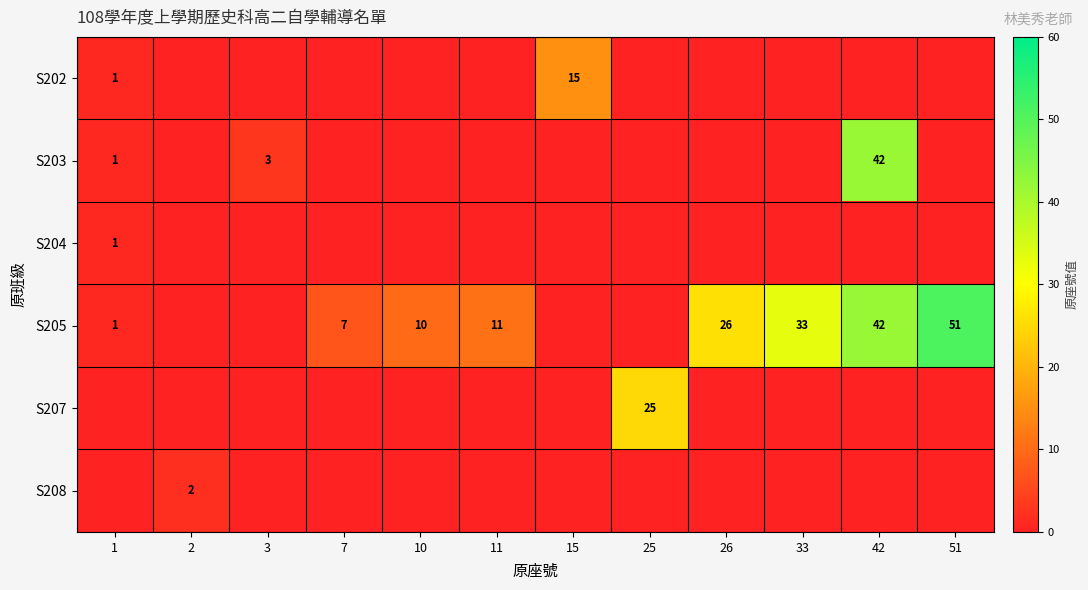

Is it true that S205 equals 1 at 1?

True